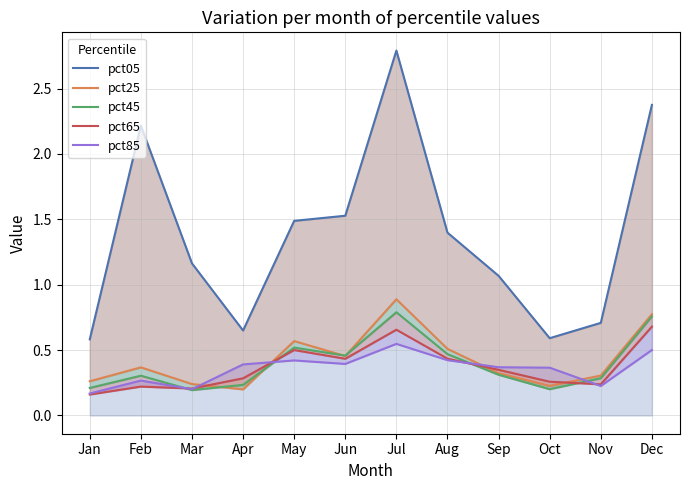

The value of pct25 at Oct is 0.2. True or false?

True